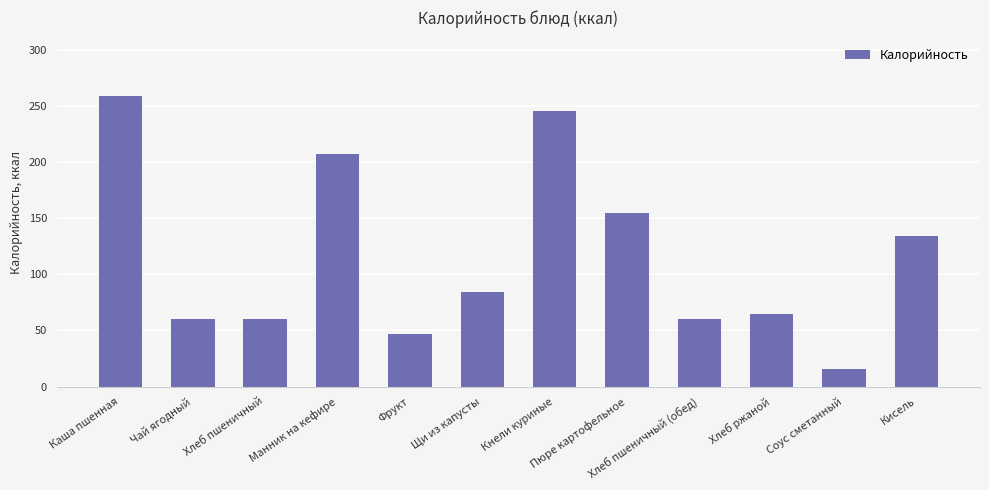

How many categories are shown in the chart?

12